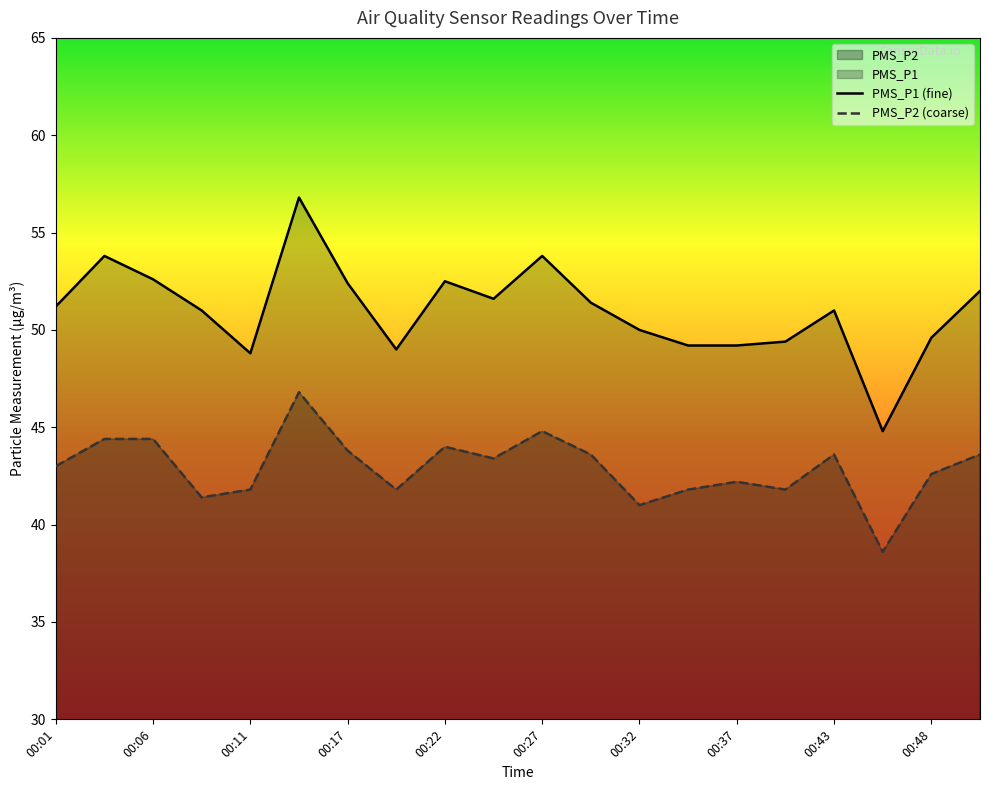

How many data points does each series have?

20